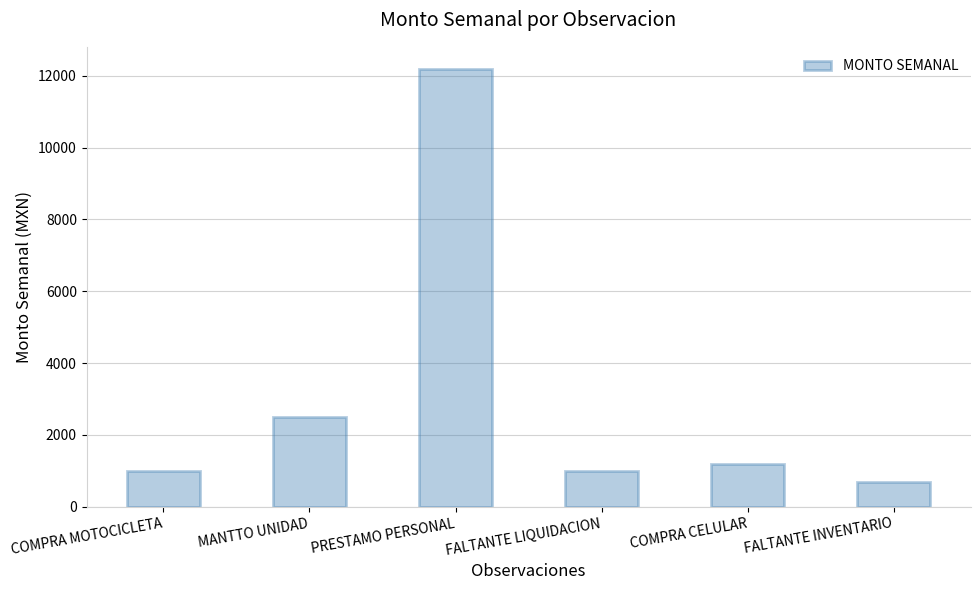

How many bars are there in total?

6